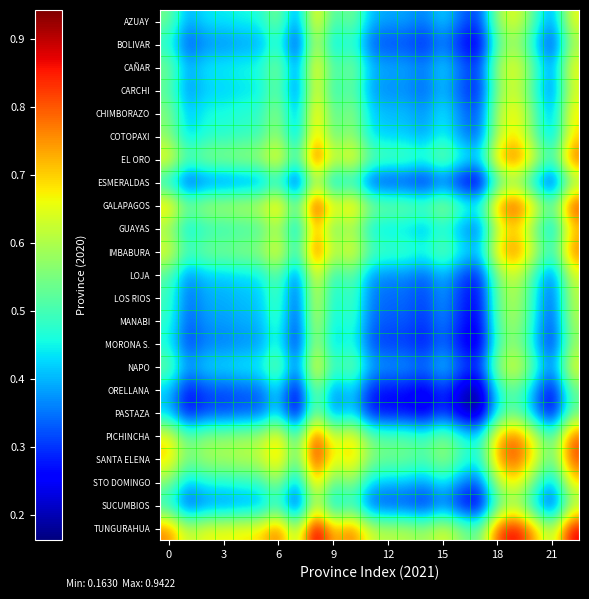

Which series has the widest spread of values?

AZUAY